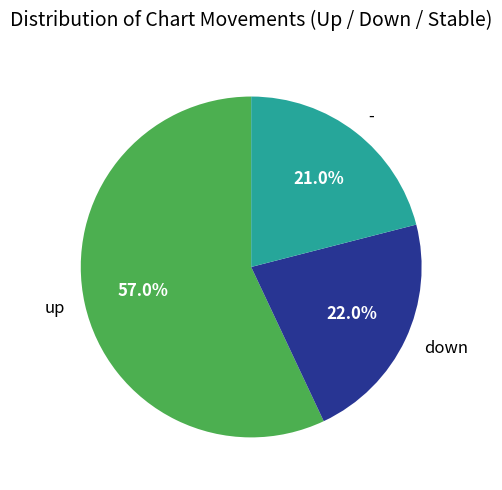

To the nearest percent, what is the difference between the largest and smallest slice percentages?

36%